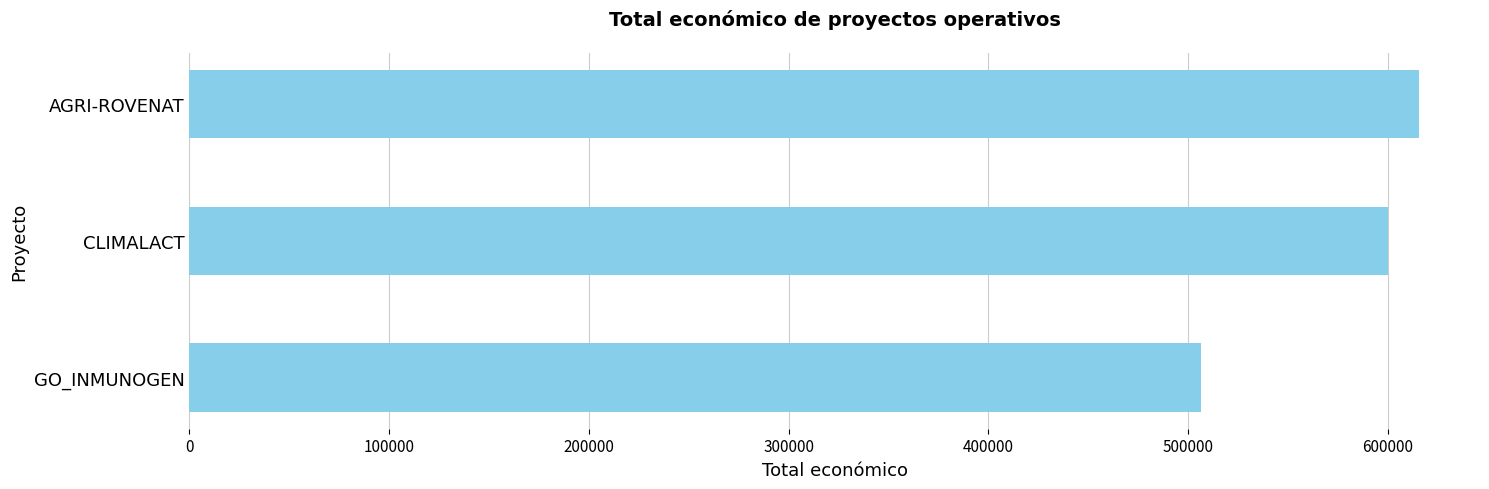

How many data points are less than 600000?

1